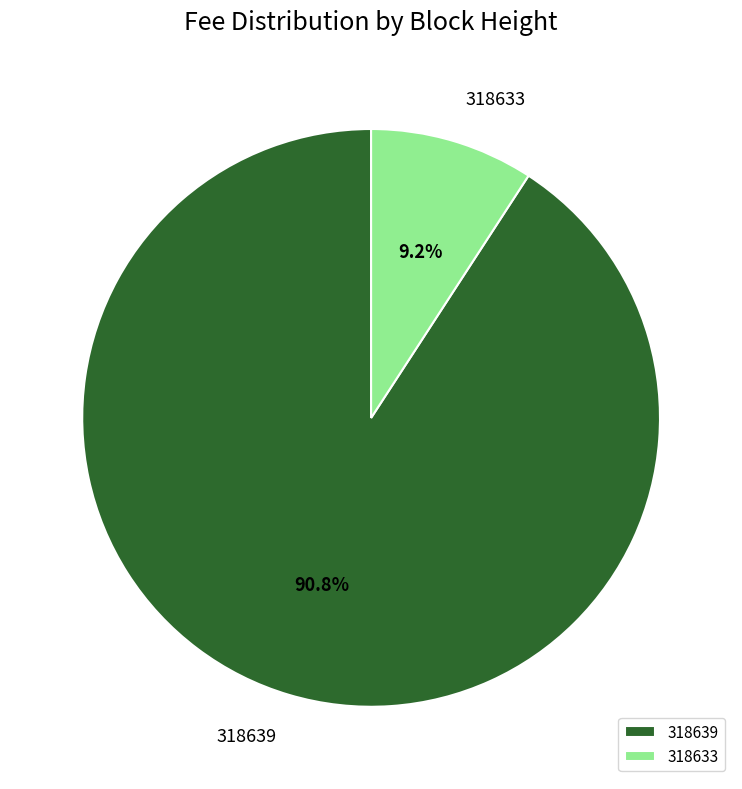

How many slices are in this pie chart?

2